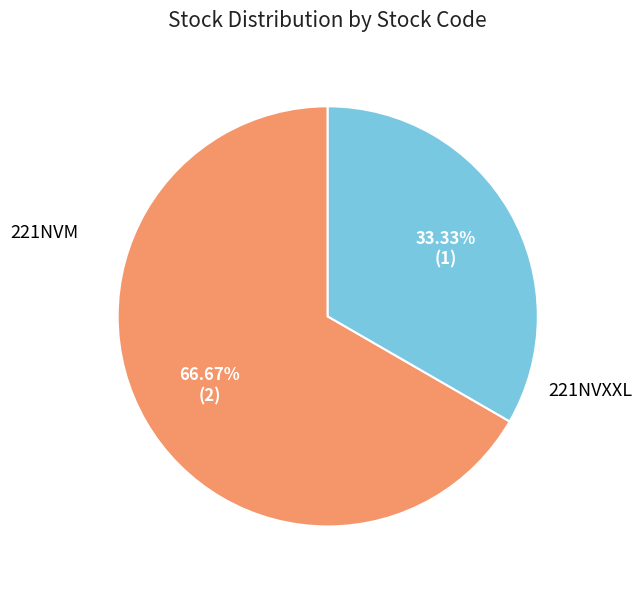

Count the number of slices in the pie.

2